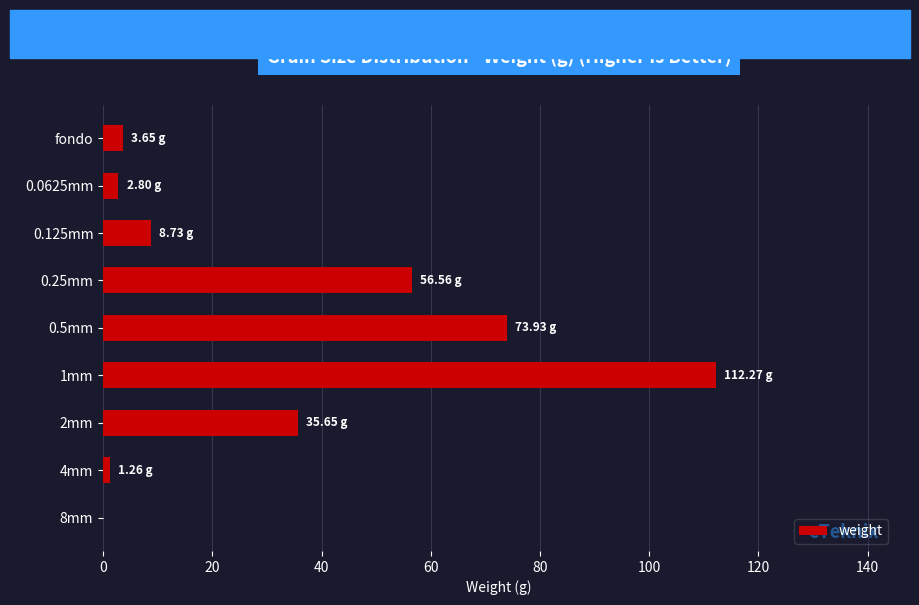

How many categories are shown in the chart?

9